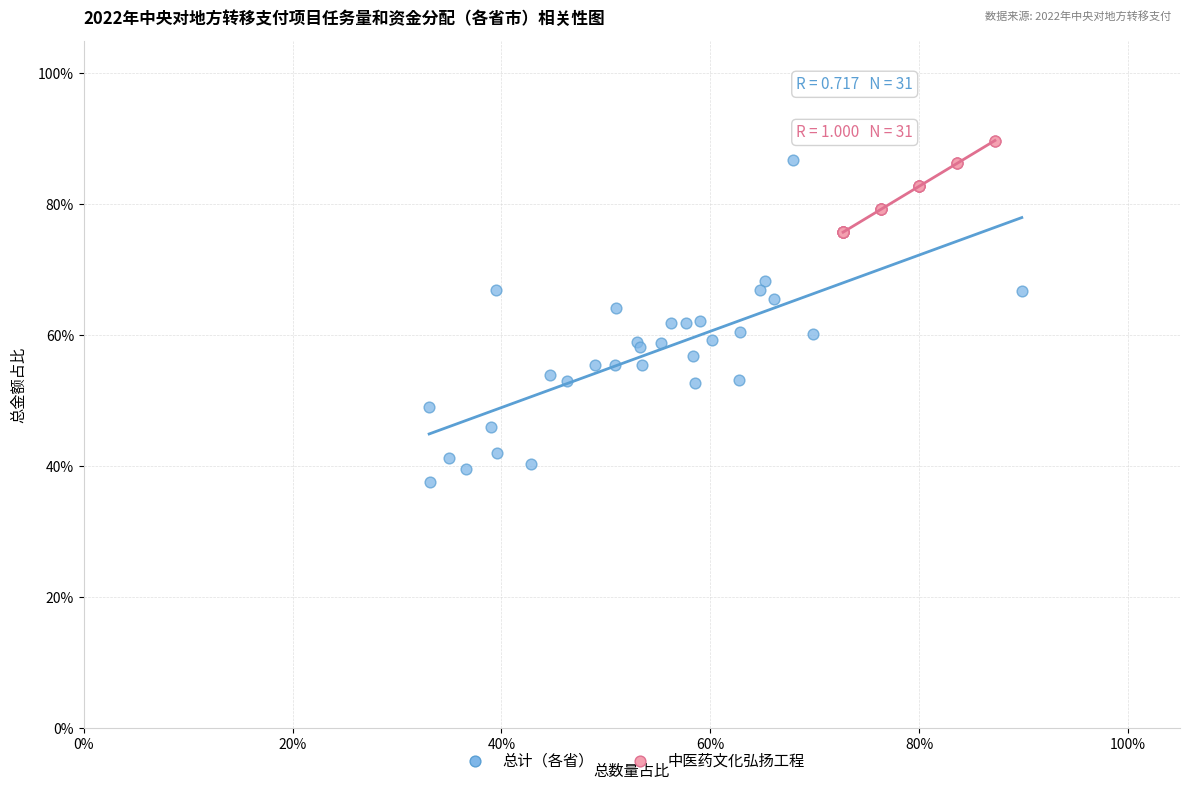

What are all the series names shown in the legend?

总计（各省）, 中医药文化弘扬工程